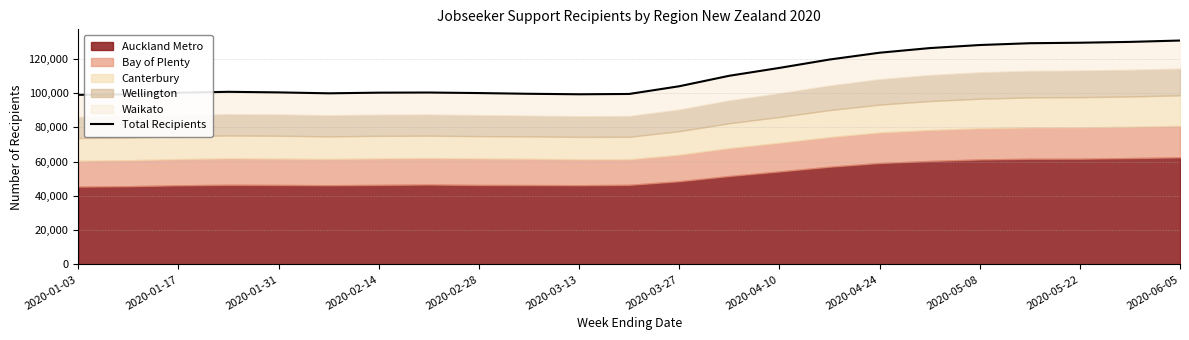

How many categories are shown in the chart?

23